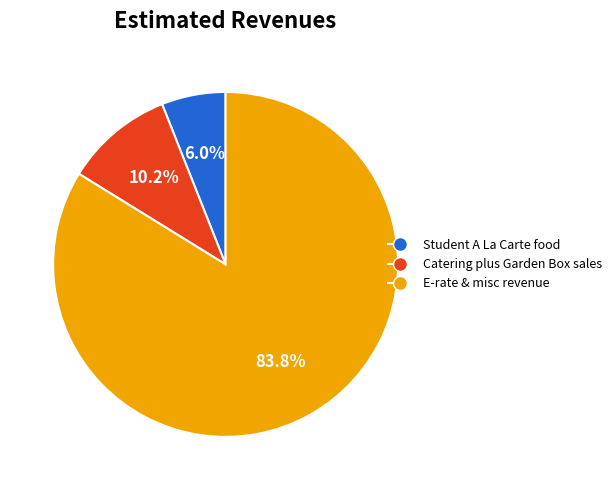

Which category has the biggest portion of the pie?

E-rate & misc revenue